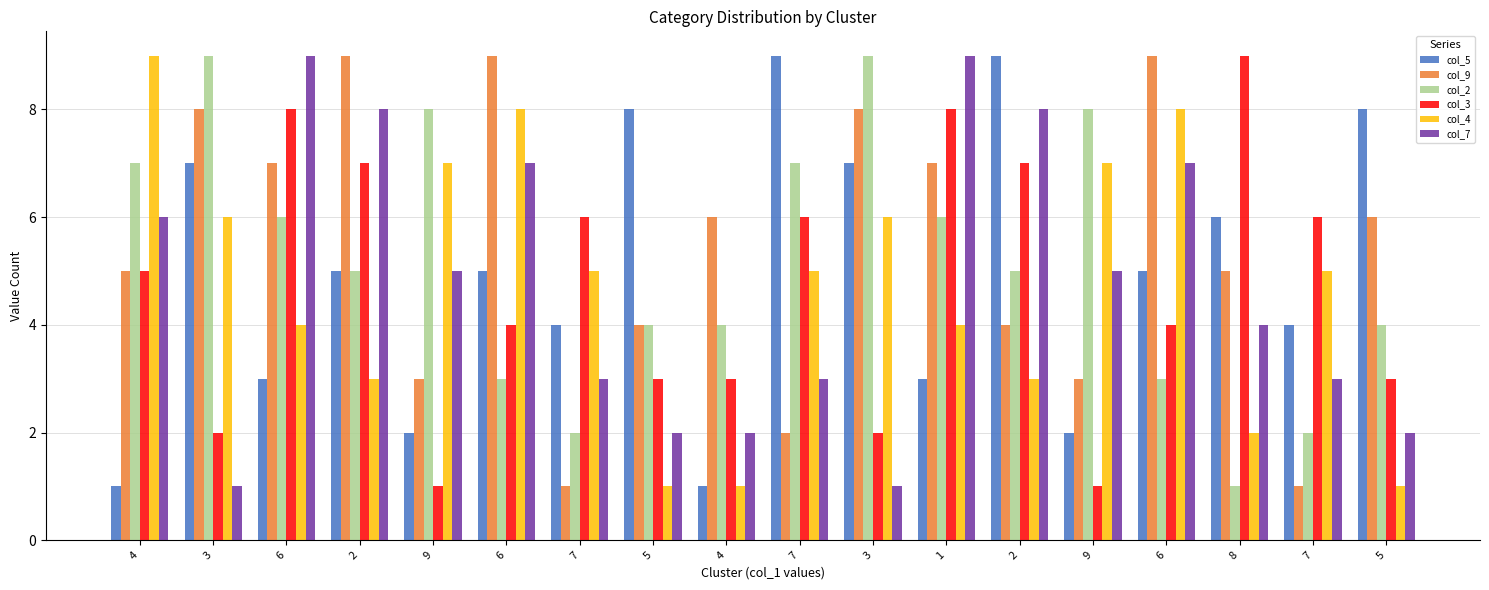

What is the difference between the maximum and minimum values in the col_3 series?

8